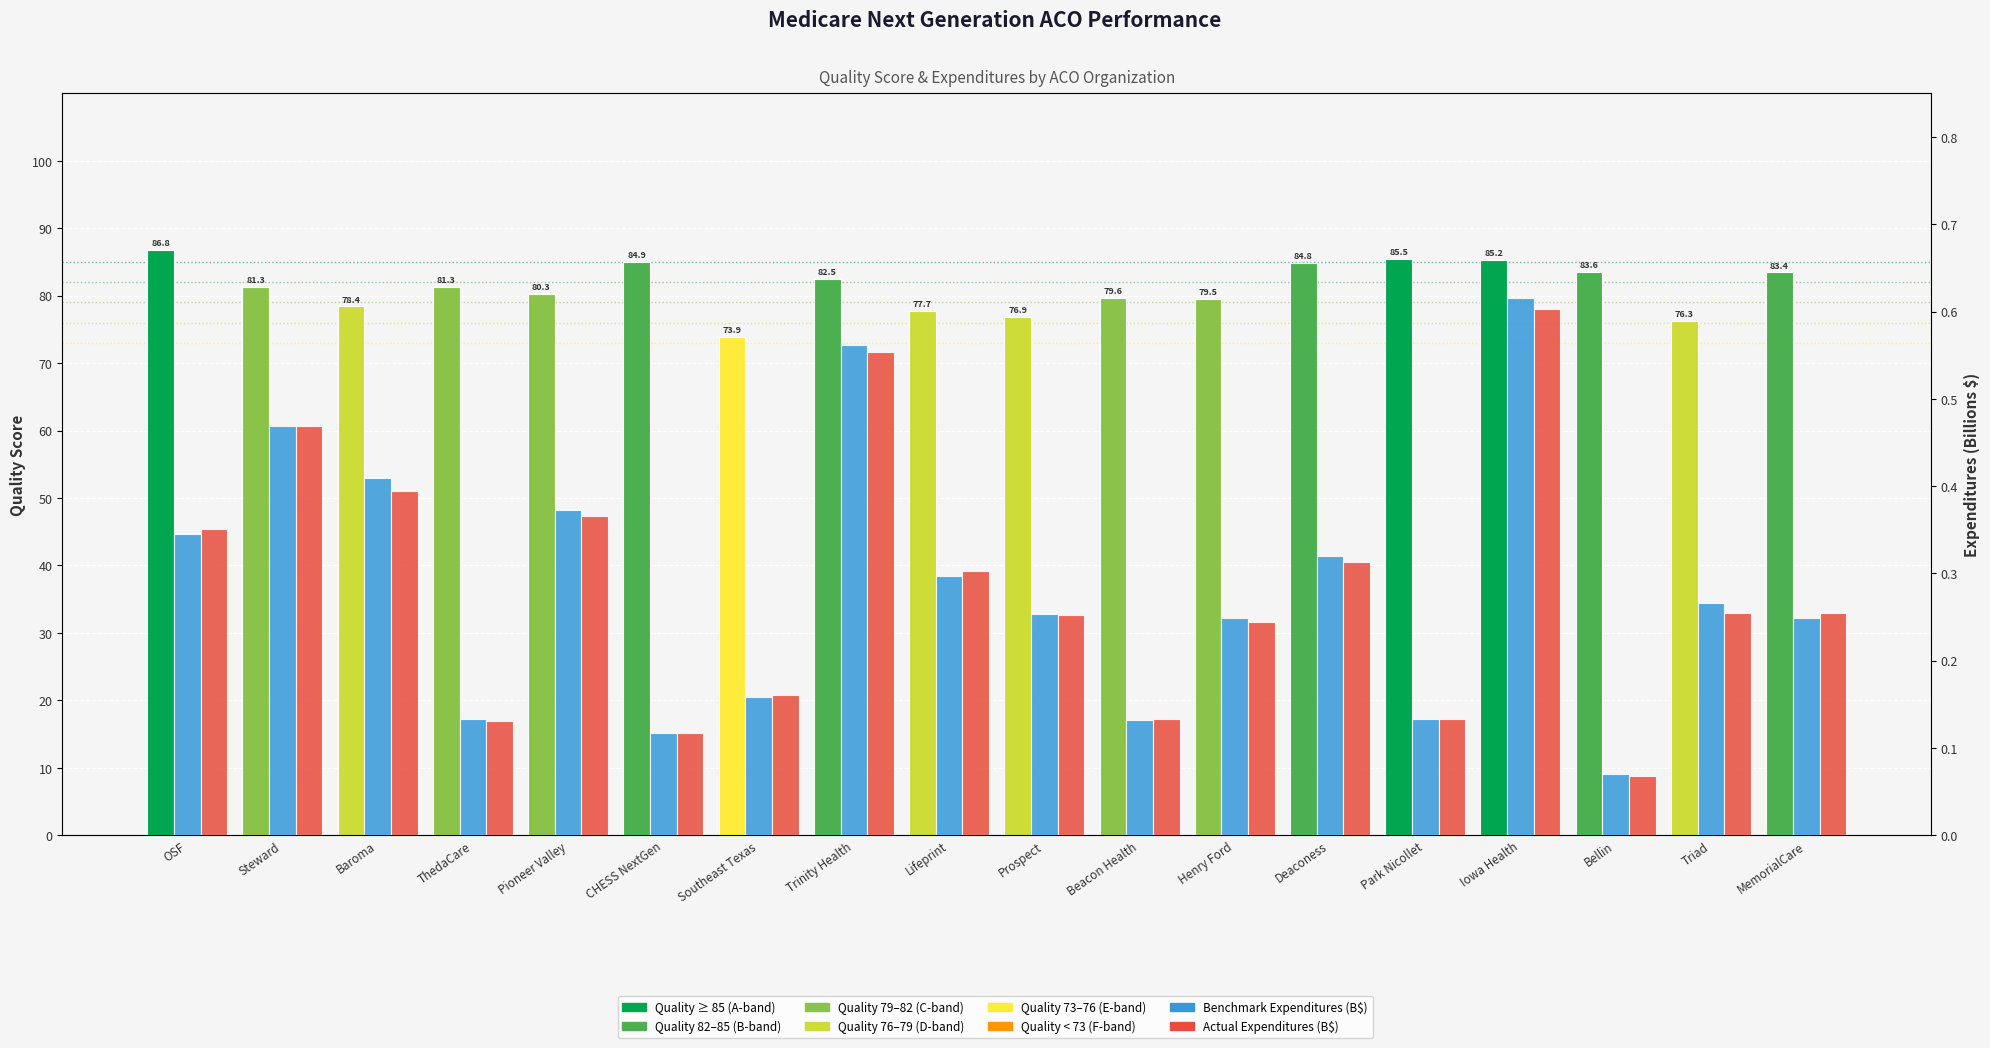

Rank the series by their maximum value, from lowest to highest.

Actual Expenditures (B$), Benchmark Expenditures (B$), Quality Score